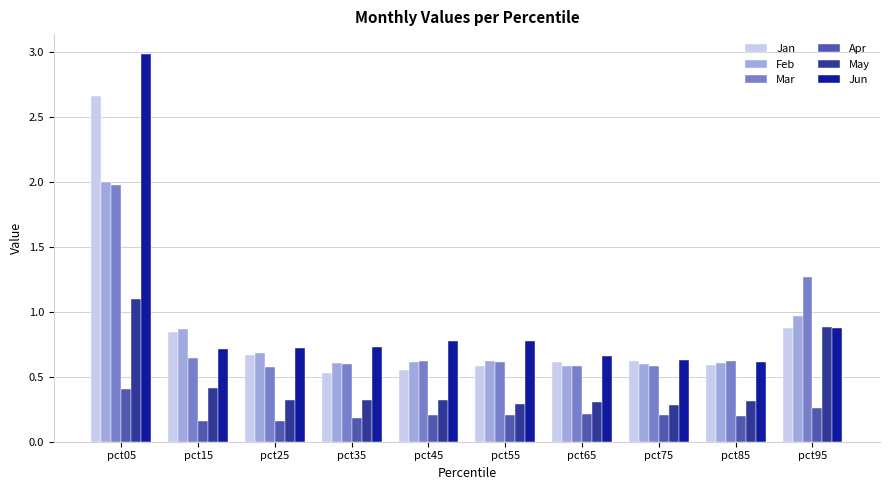

The value of Mar at pct35 is 0.6. True or false?

True